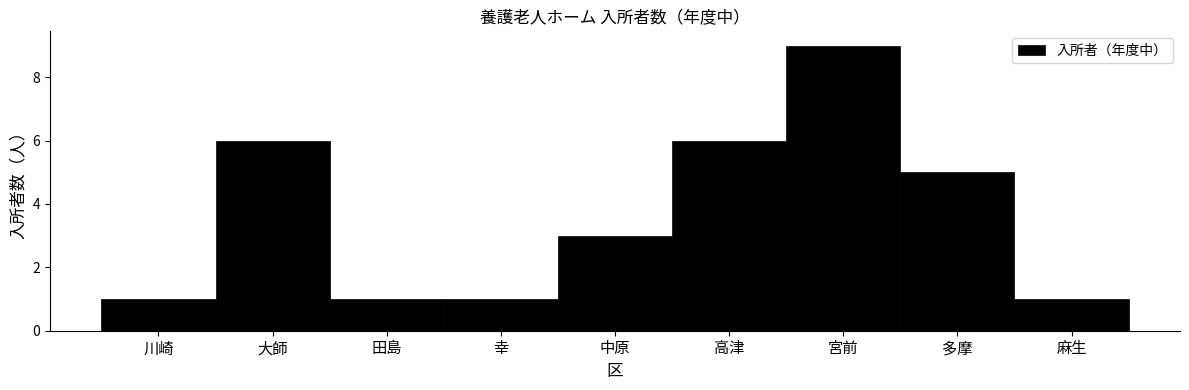

Reading right to left, list all the values displayed in this chart.

麻生=1	多摩=5	宮前=9	高津=6	中原=3	幸=1	田島=1	大師=6	川崎=1